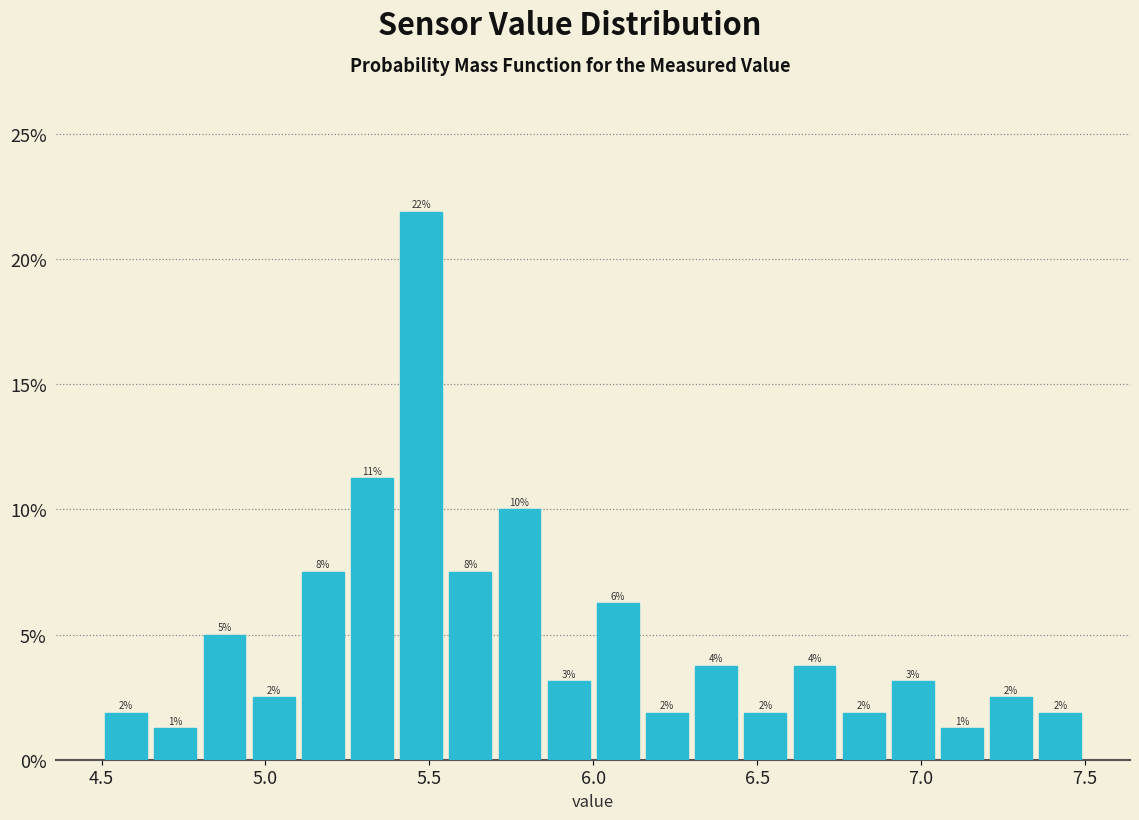

Around what value on the x-axis is the tallest bar? Give the approximate position of its centre, as read against the axis.

5.50